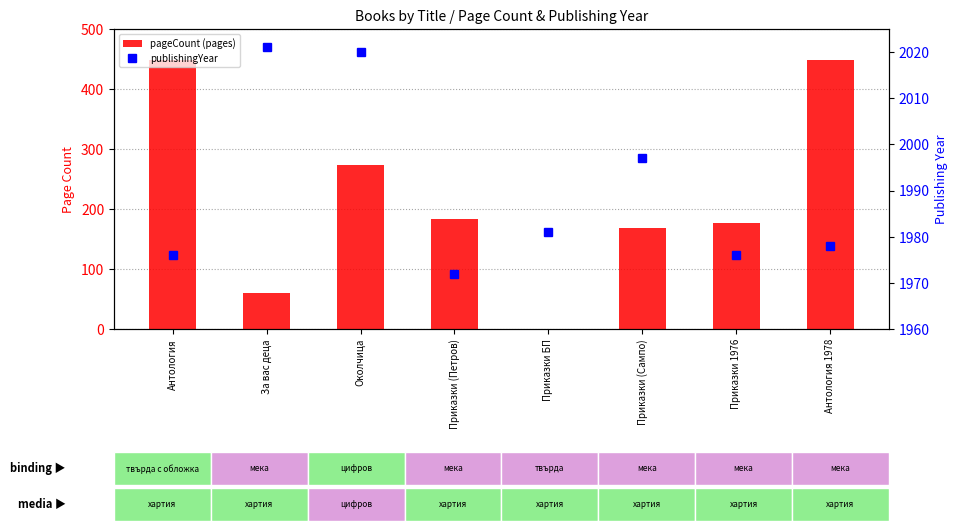

What is the label of the 1st bar from the left?

Антология